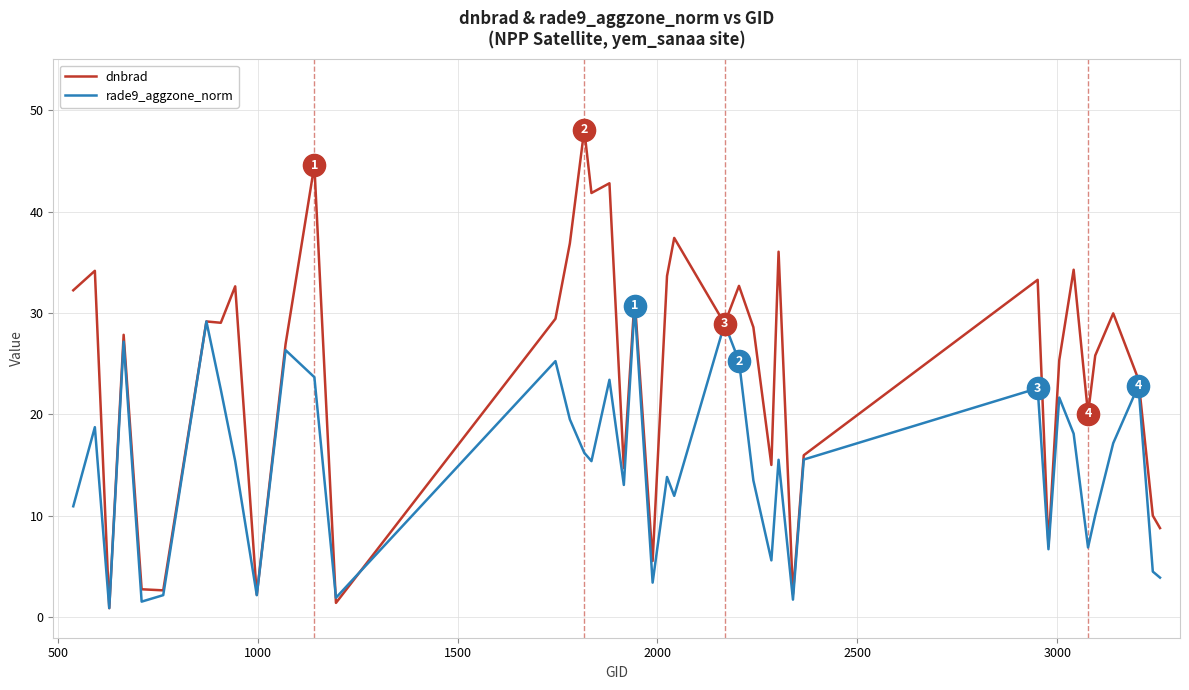

List the series in order of their peak value, highest first.

dnbrad, rade9_aggzone_norm